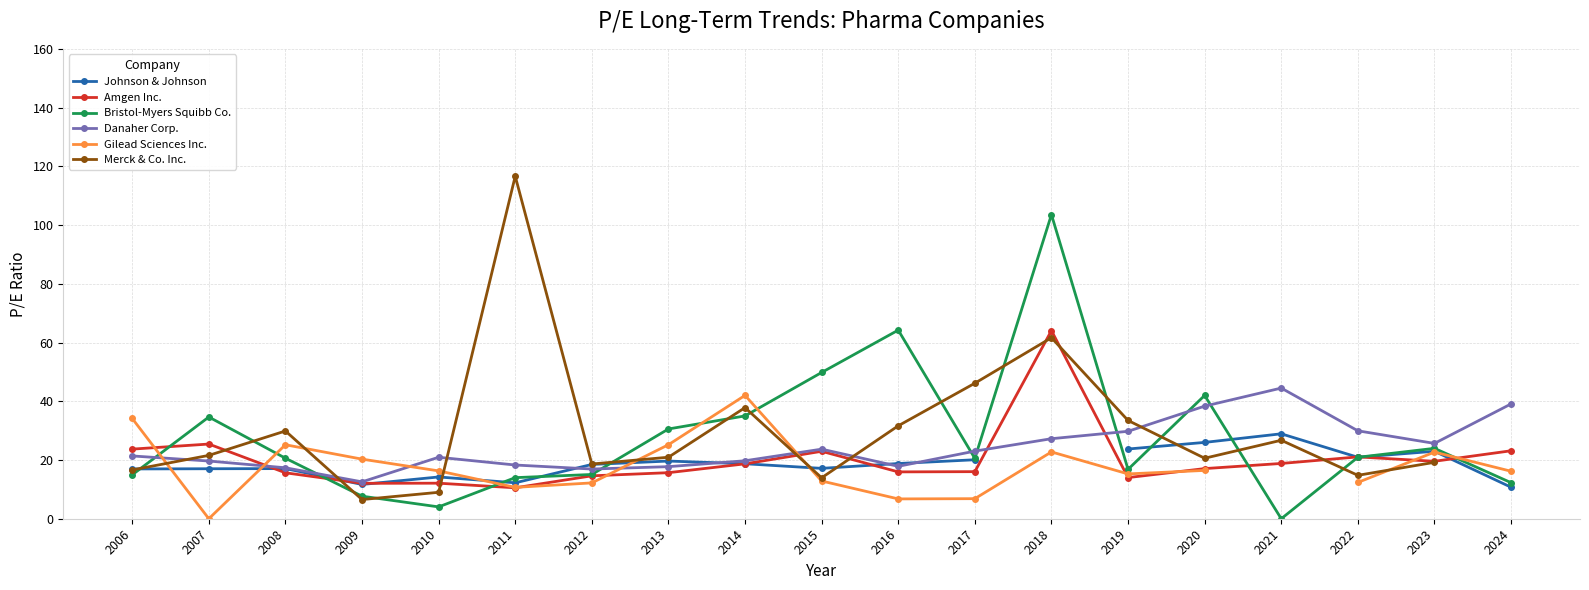

True or false: Amgen Inc. has a value of 15.6 at 2008.

True